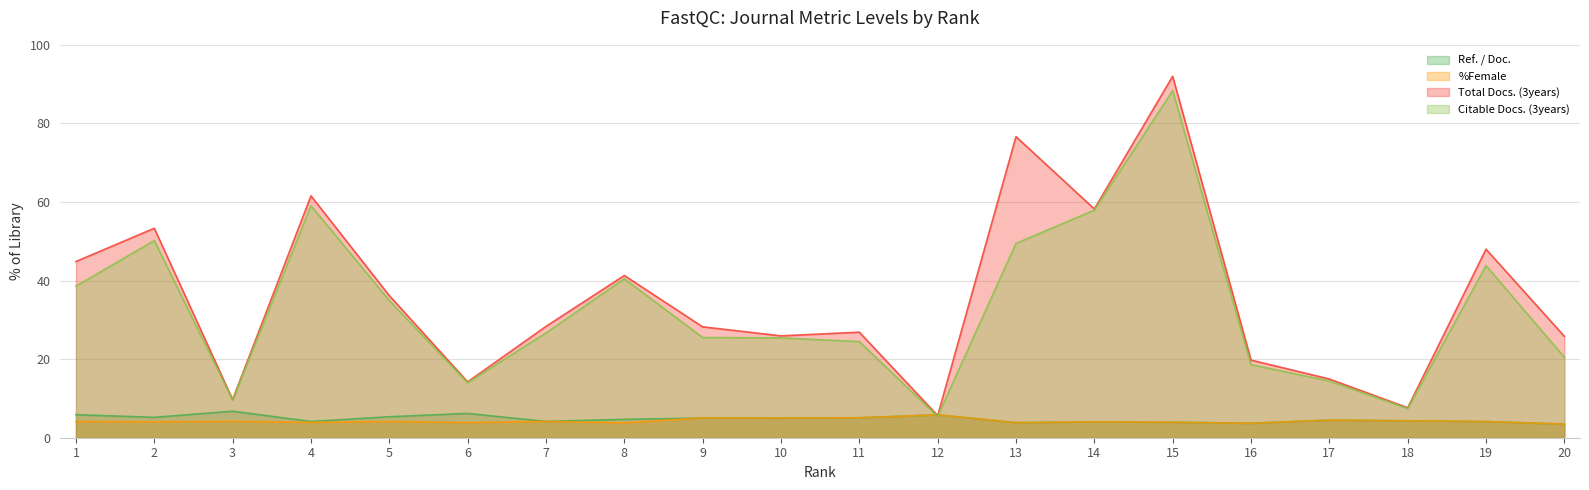

At which label is Total Docs. (3years) closest to 48?

19